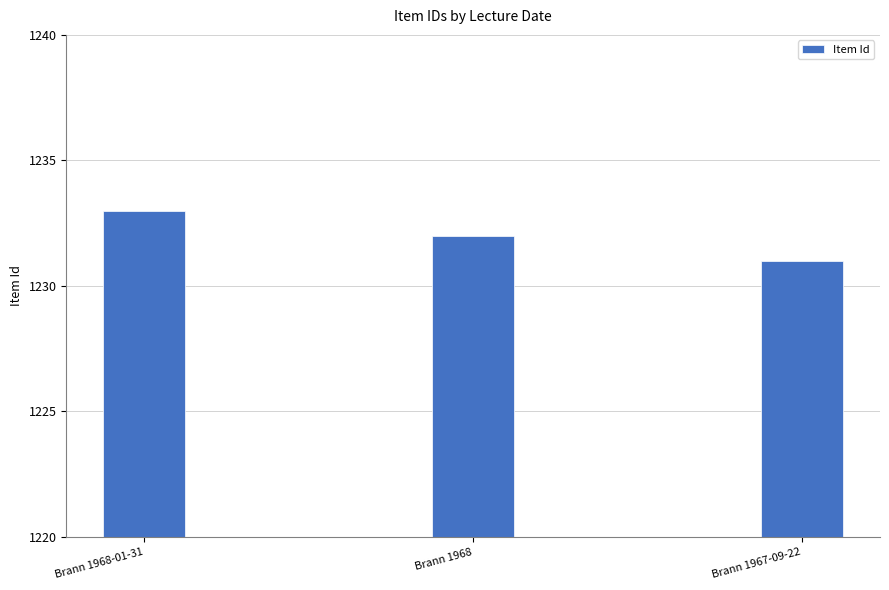

What is the label of the 3rd bar from the left?

Brann 1967-09-22